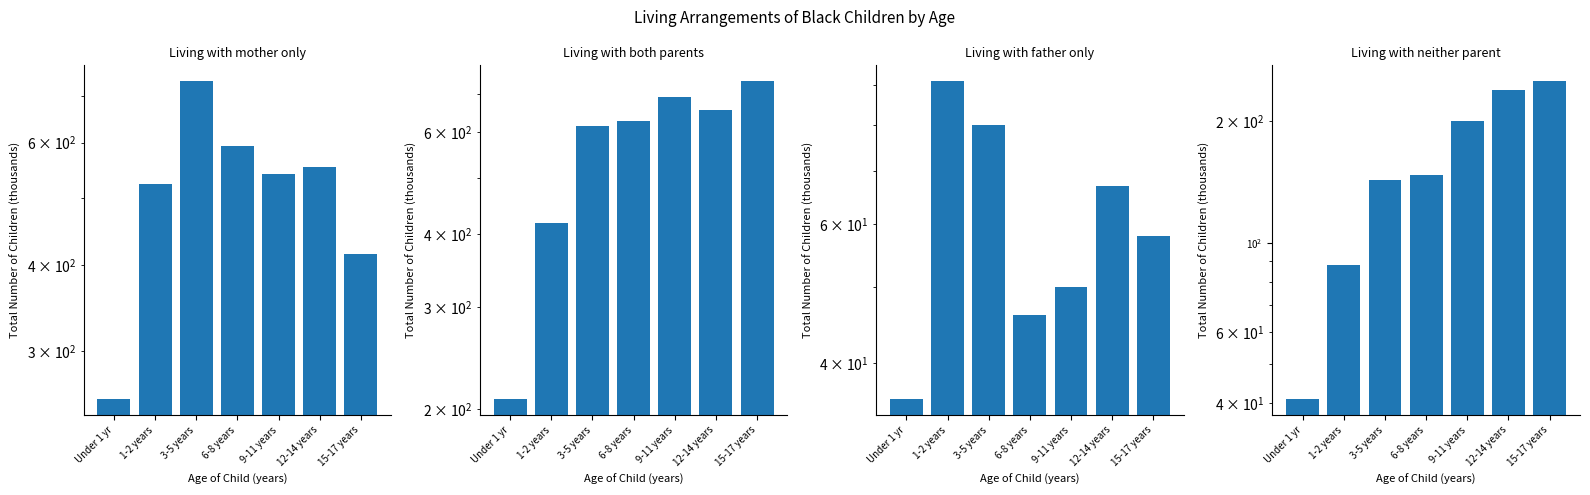

Which series has the largest range (max minus min)?

Living with both parents